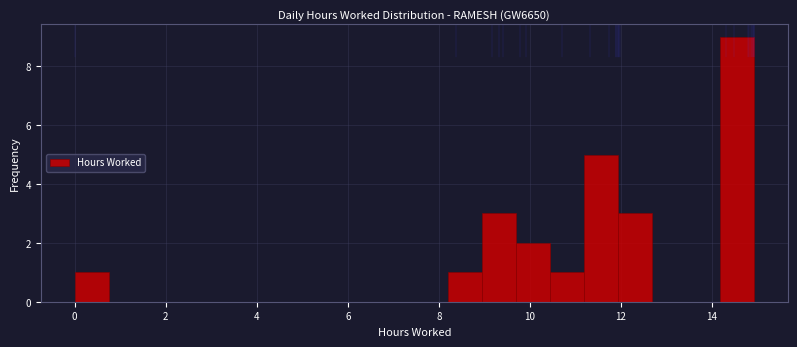

Around what value on the x-axis is the tallest bar? Give the approximate position of its centre, as read against the axis.

14.6